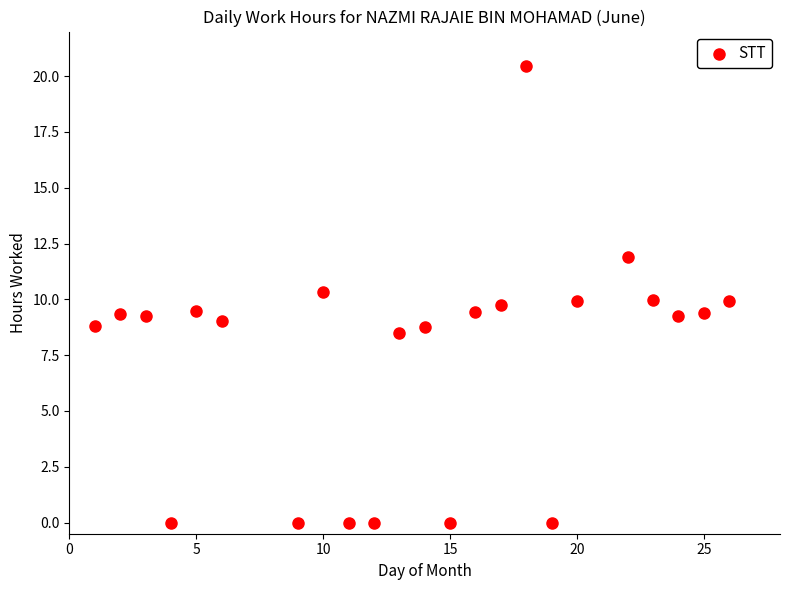

What is the range of Y values (max minus min)?

20.5